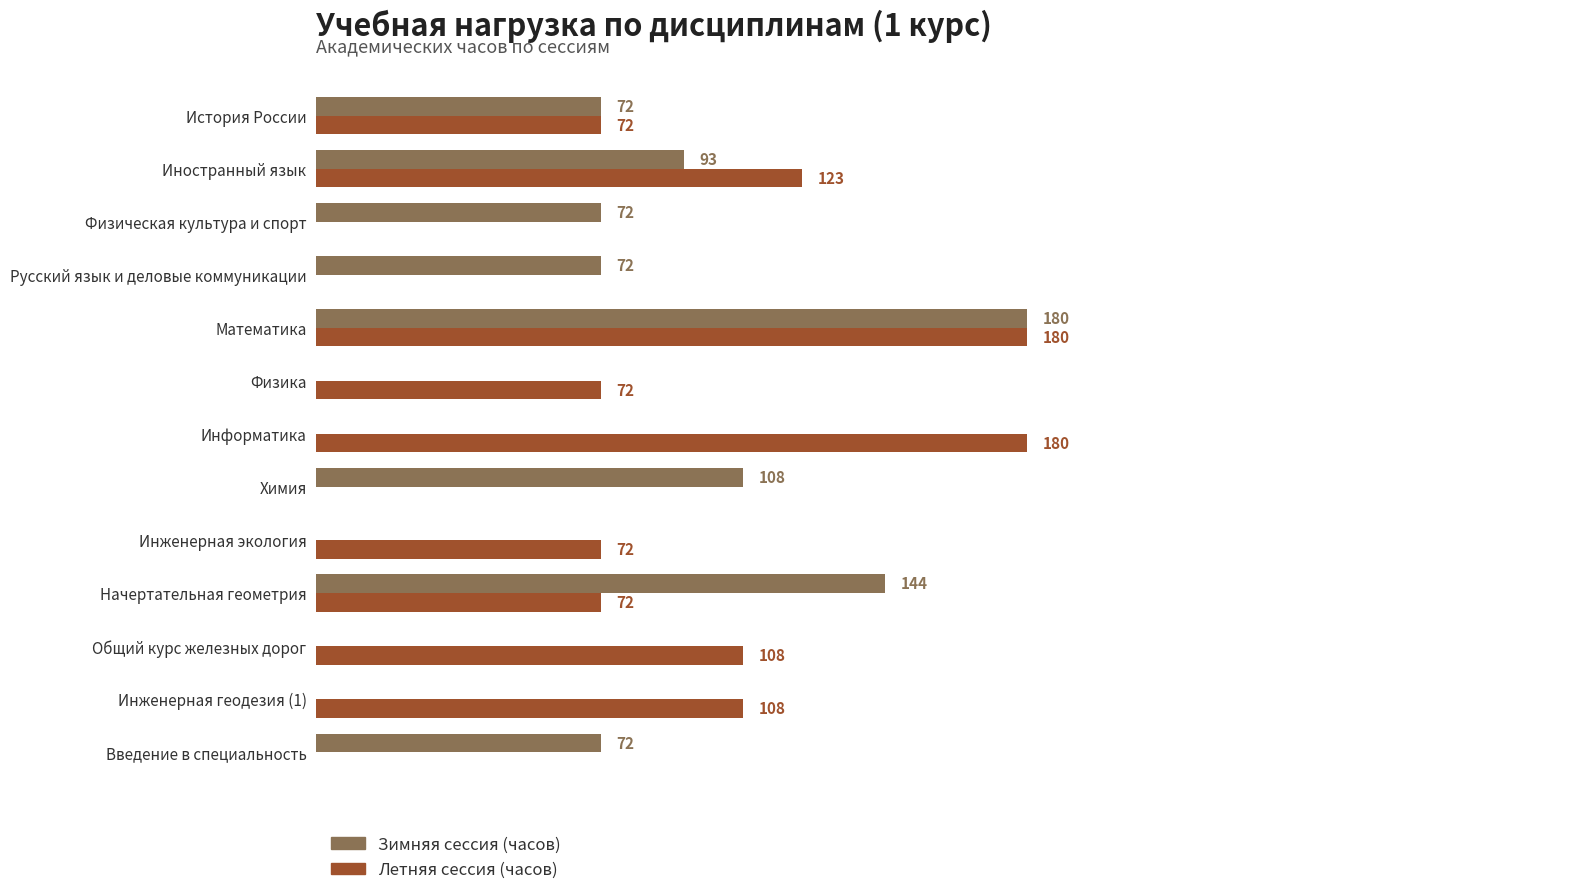

Which series changed the most between Физическая культура и спорт and Инженерная геодезия (1)?

Летняя сессия (часов)